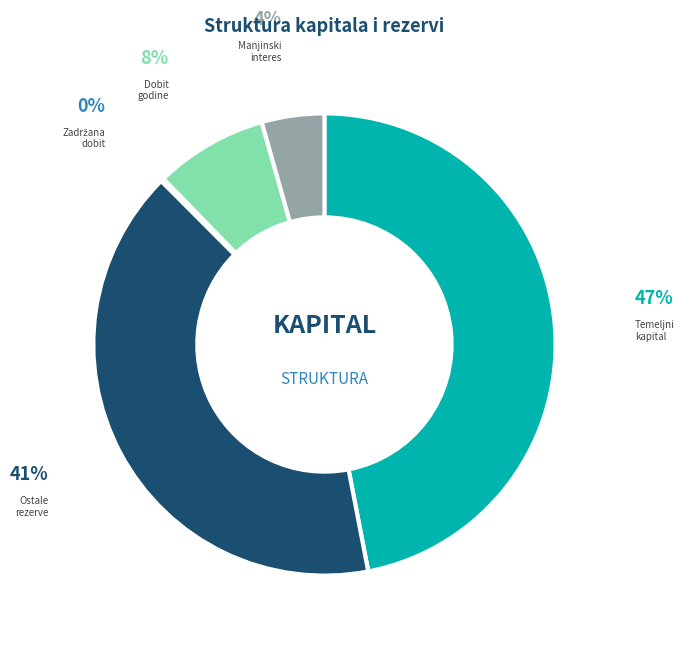

Do Manjinski interes and Temeljni kapital together represent more than half of the pie?

Yes